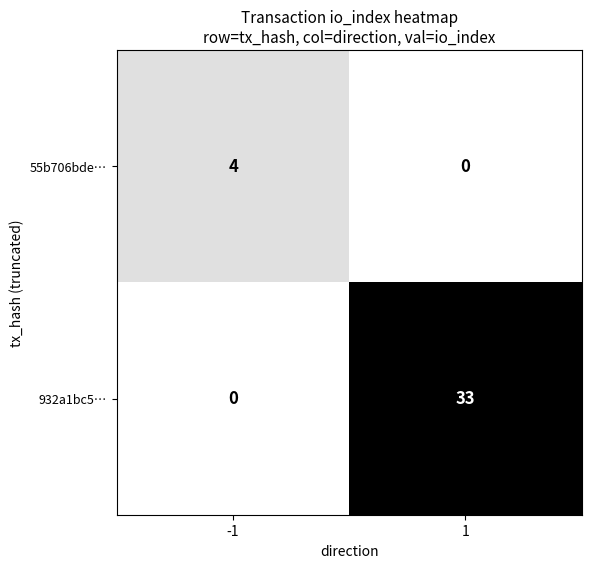

List the series in order of their overall mean, lowest first.

55b706bde…, 932a1bc5…